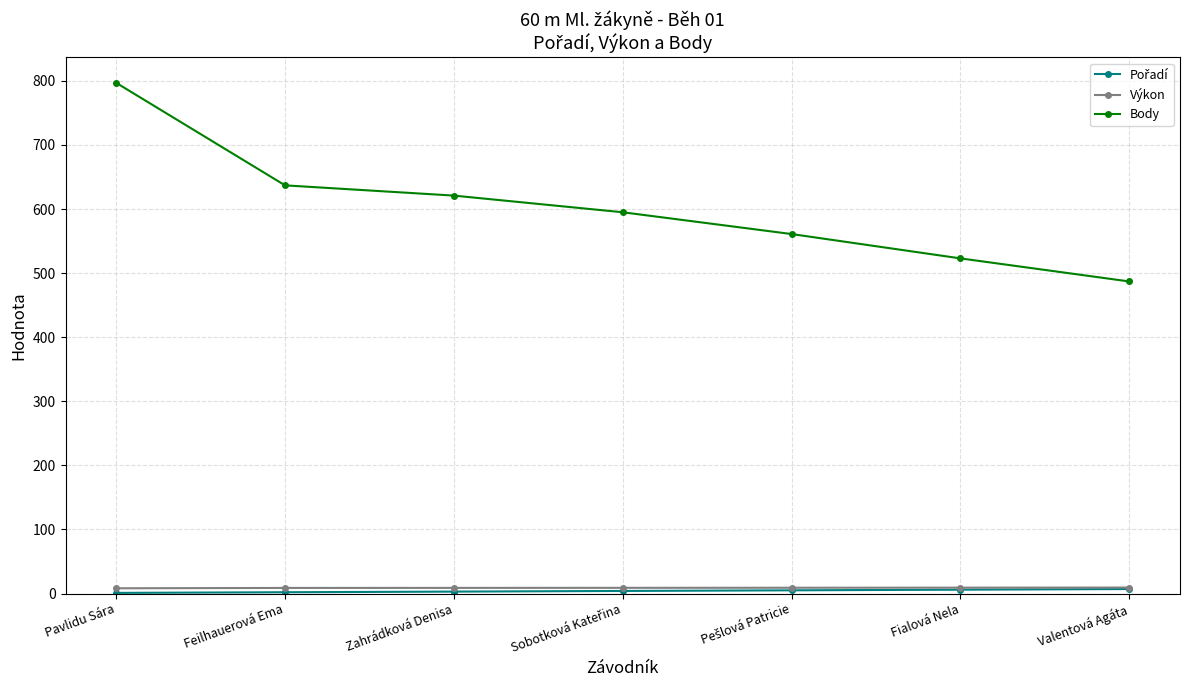

The value of Body at Feilhauerová Ema is 1001.6. True or false?

False